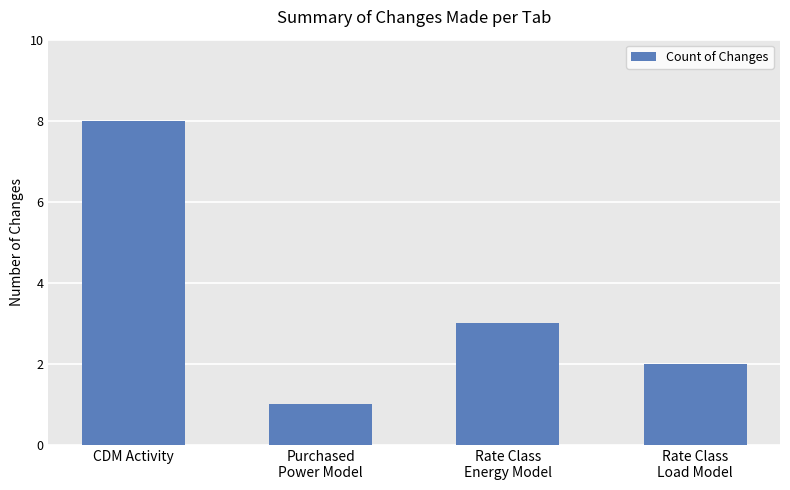

Which has a higher value, CDM Activity or Rate Class
Energy Model?

CDM Activity